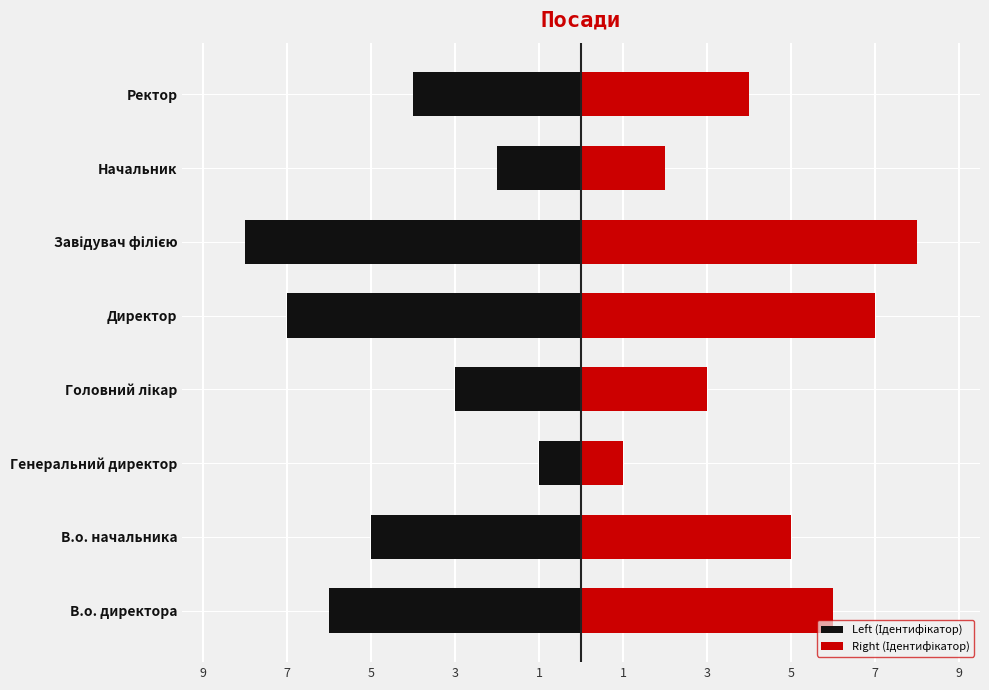

Is it true that Left (Ідентифікатор) equals -8 at В.о. директора?

False